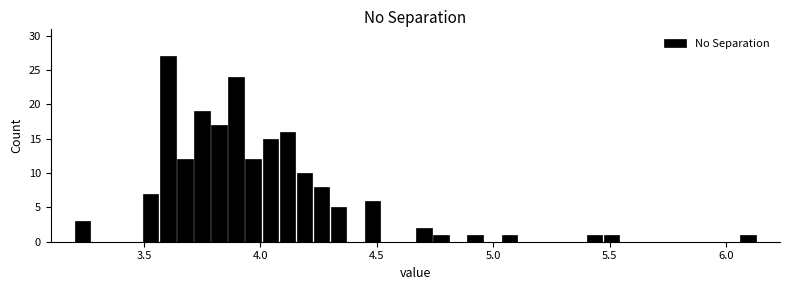

Read against the x-axis, roughly where is the centre of the tallest bar?

3.60